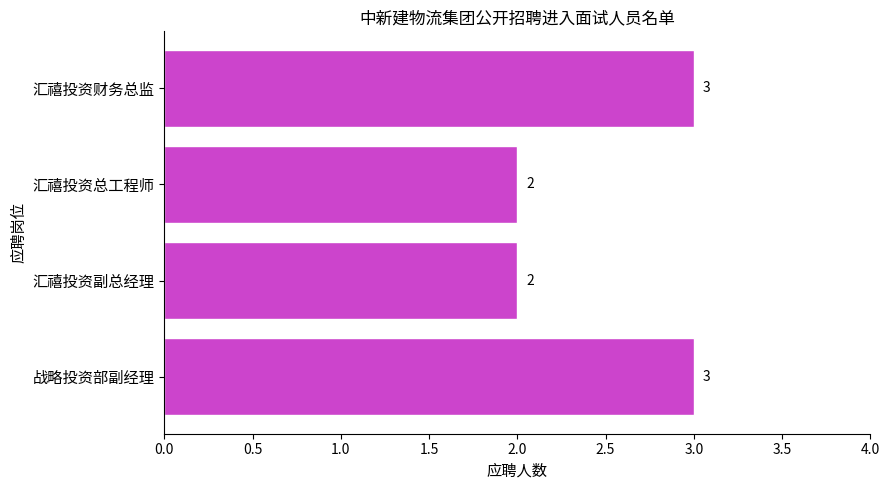

Count the values in the range 2 to 3.

4